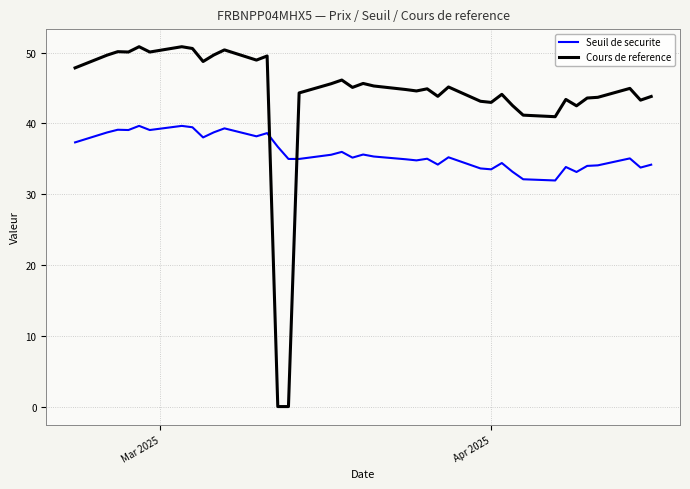

Which series has the largest total across all categories?

Cours de reference